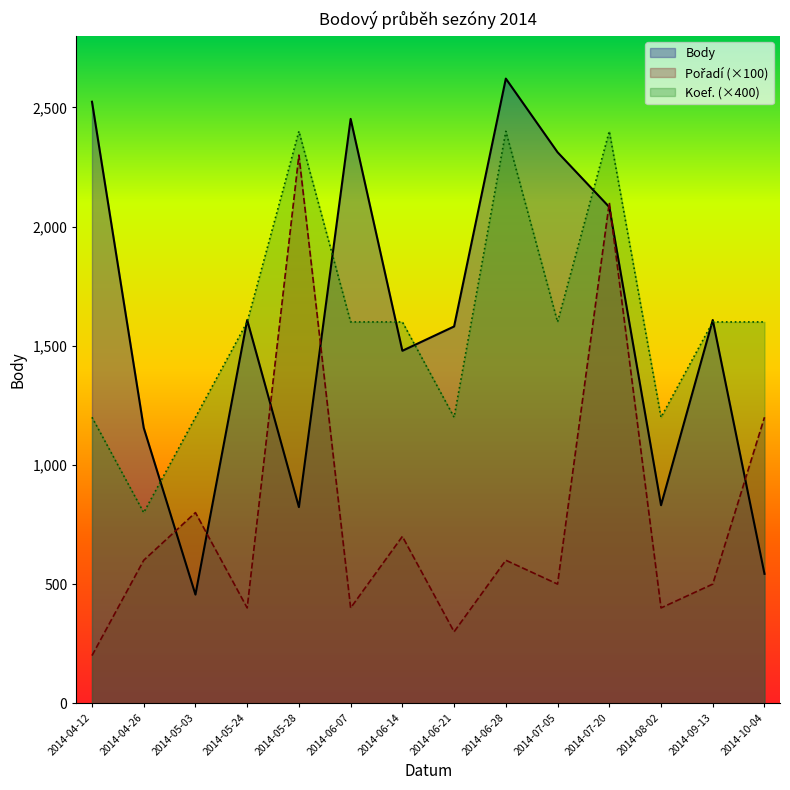

What position from the right is 2014-05-28?

10